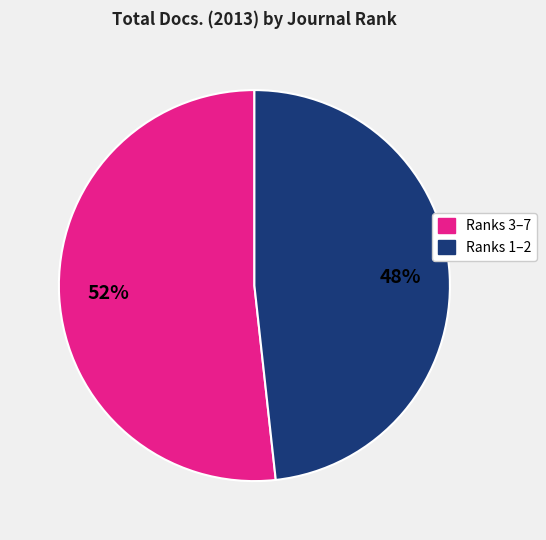

To the nearest percent, what is the average slice percentage?

50%